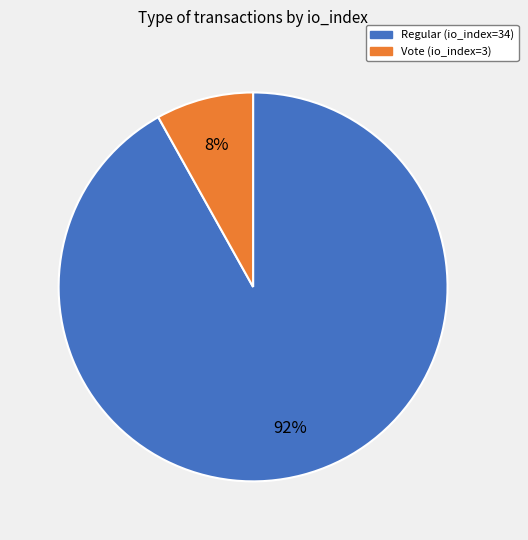

Is there a majority slice in this chart?

Yes